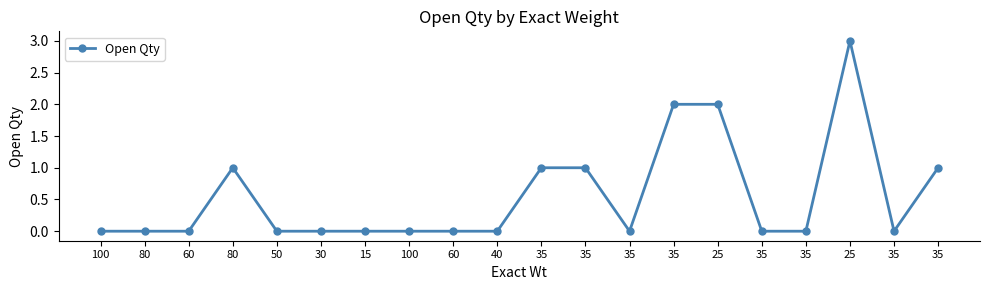

Rank the categories by value from highest to lowest.

25, 35, 25, 80, 35, 35, 35, 100, 80, 60, 50, 30, 15, 100, 60, 40, 35, 35, 35, 35